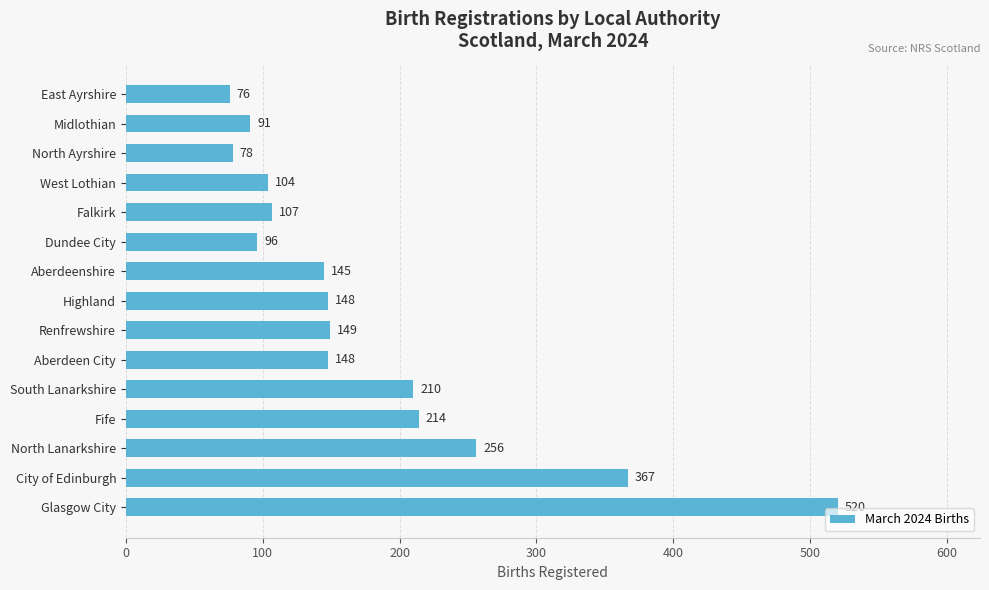

Between North Lanarkshire and Renfrewshire, which is larger?

North Lanarkshire